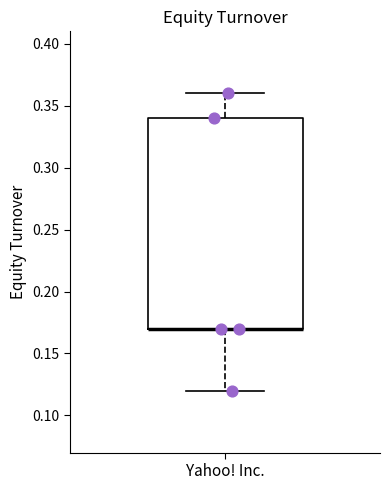

Transcribe this box plot: give where the median line is, the range the box spans, and where the two whiskers end, as read against the y-axis. The values are not printed on the chart, so give them approximately, as read against the axis.

median 0.17 (drawn on the box's lower edge), box 0.17 to 0.34, whiskers 0.12 to 0.36